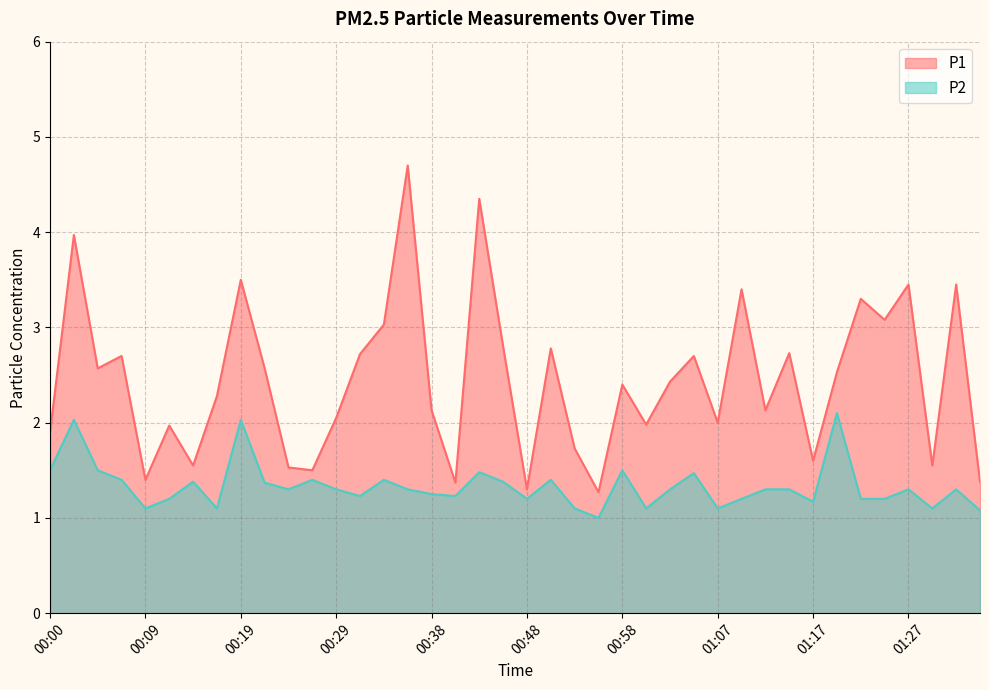

Does the chart display data point markers on the line(s)?

No